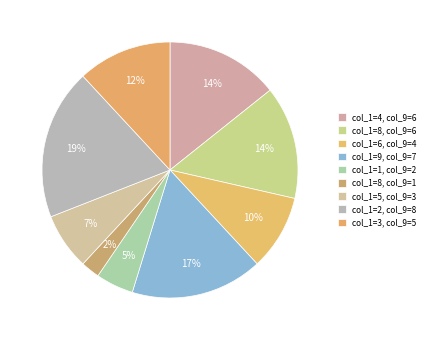

Count the number of slices in the pie.

9